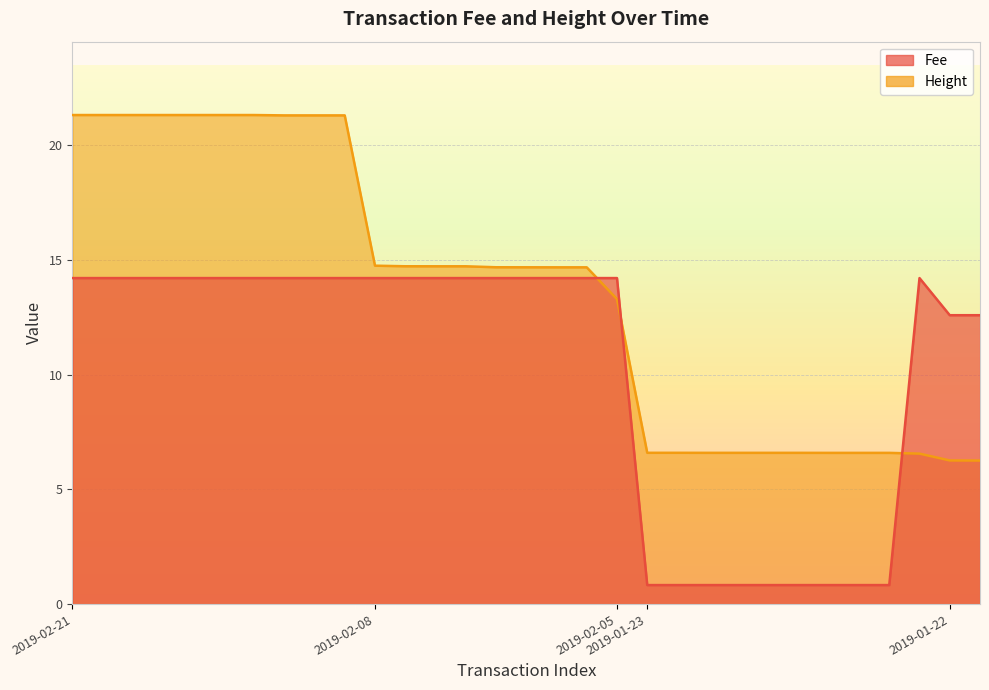

List the series in order of their peak value, lowest first.

Fee, Height